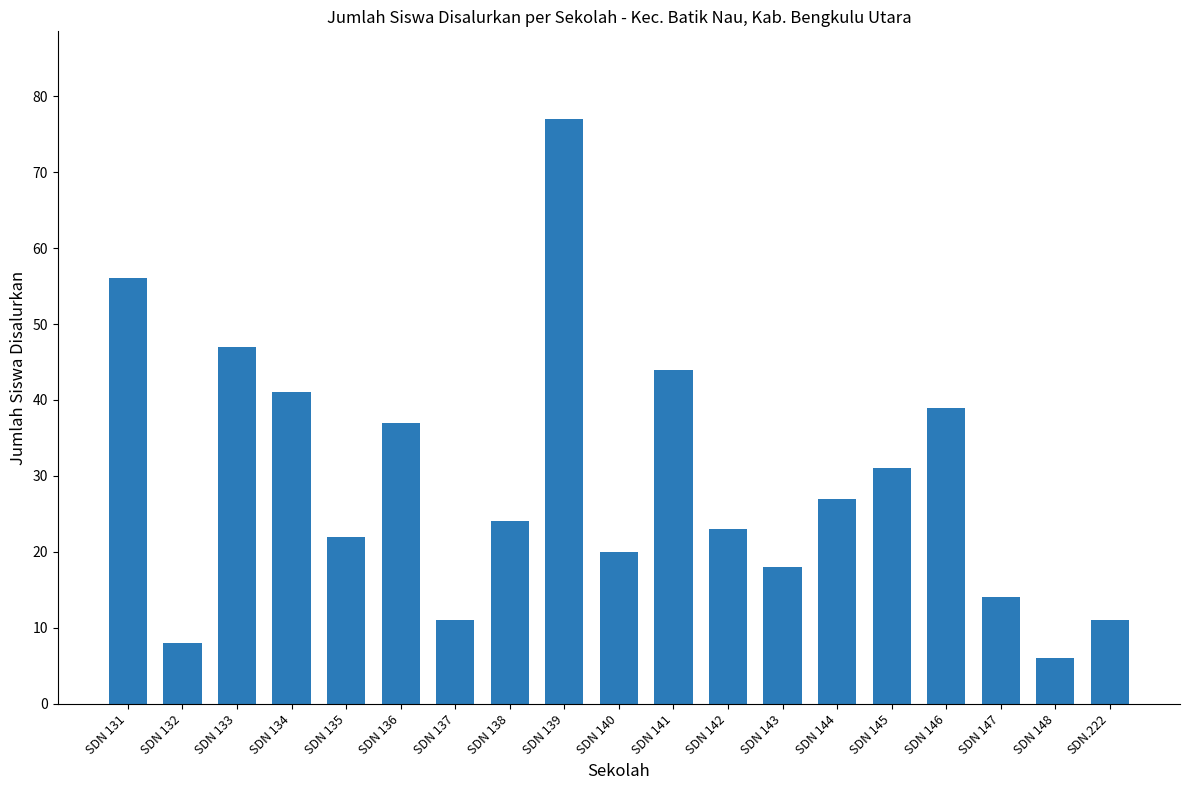

Which category has the lowest value across all series?

SDN 148